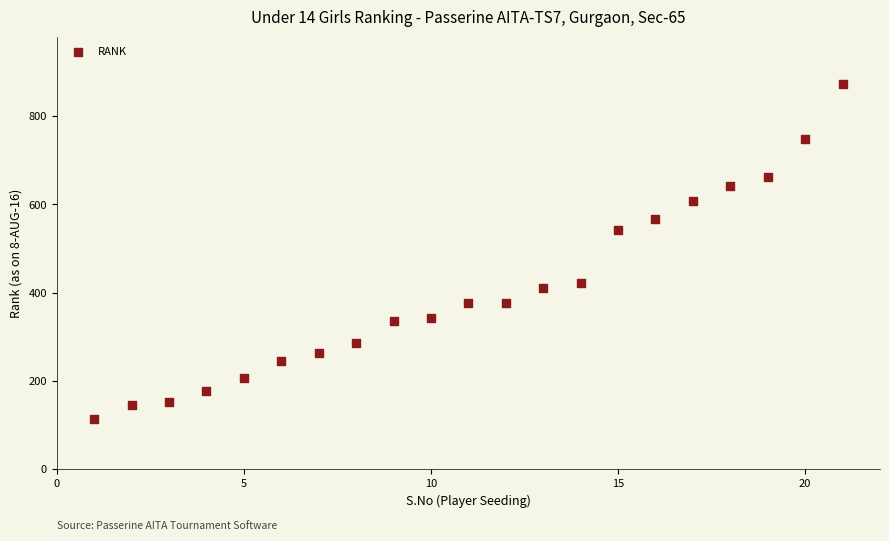

What is the range of Y values (max minus min)?

760